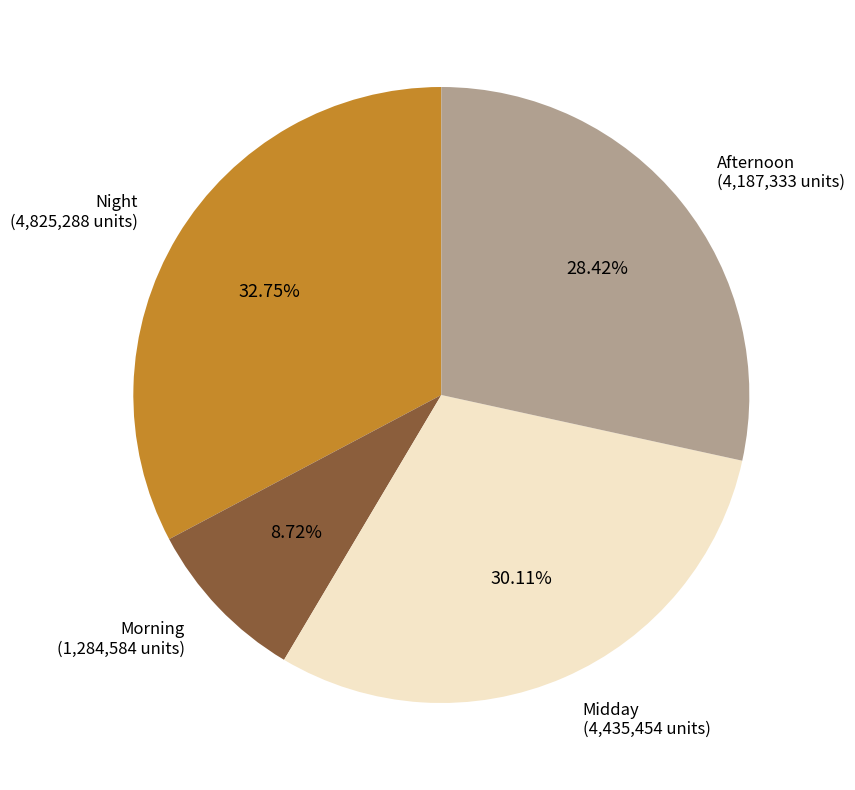

Does Afternoon (4,187,333 units) represent more than half of the total?

No